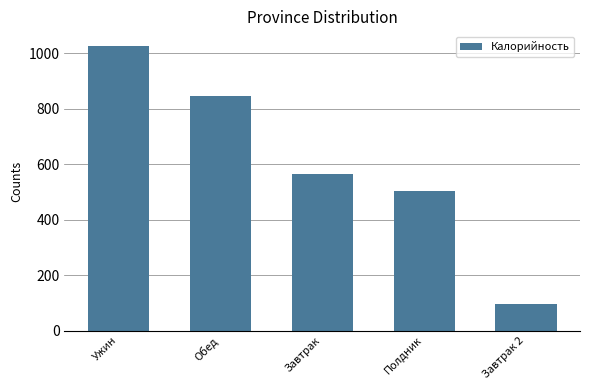

What is the label of the 4th bar from the right?

Обед